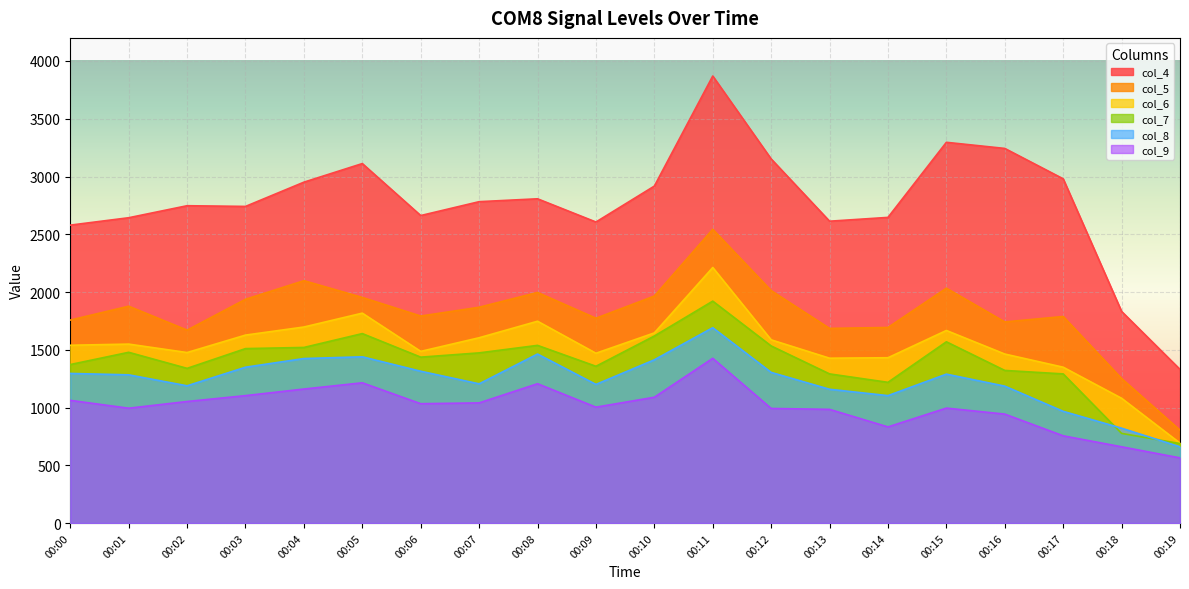

At which category is the sum across all series the highest?

00:11